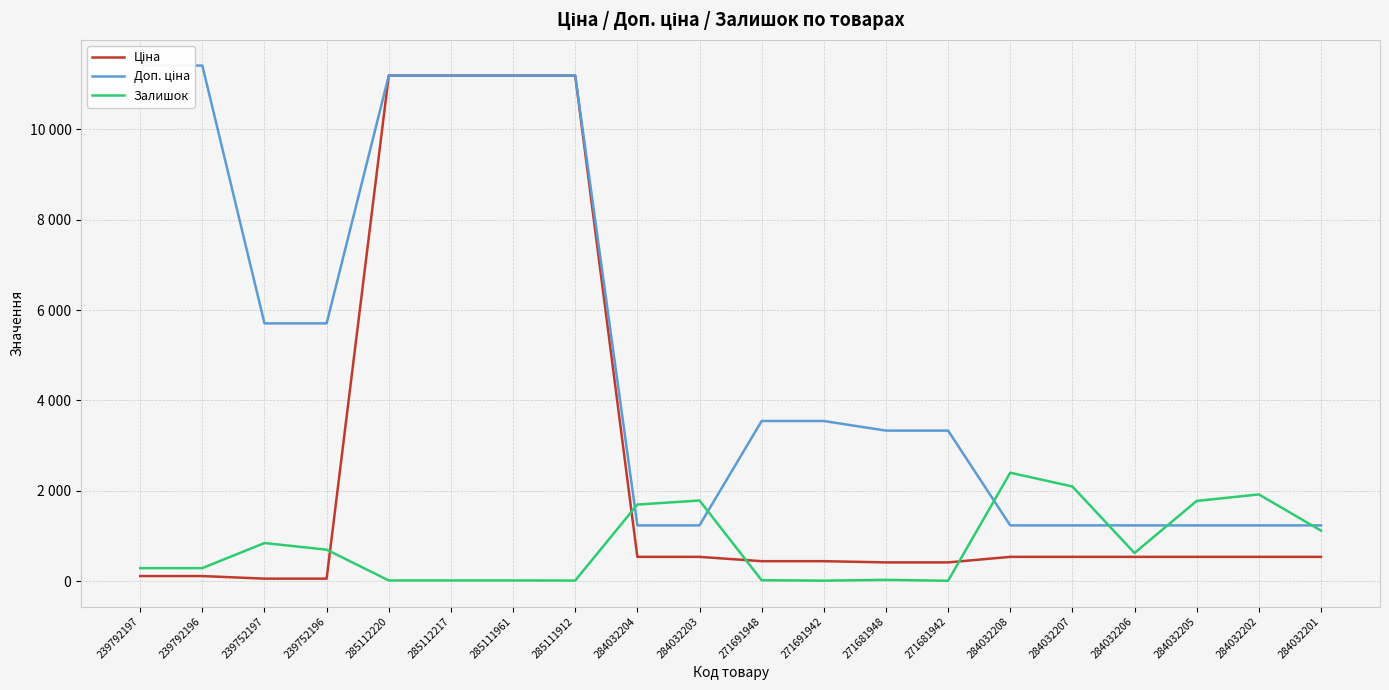

How many intersections are there between Залишок and Доп. ціна?

6